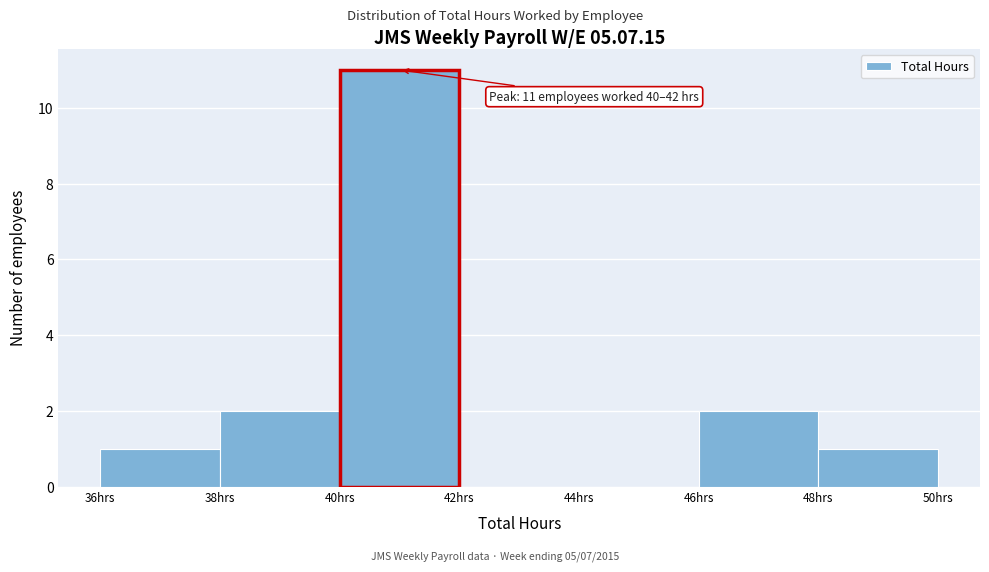

Which range on the x-axis has the tallest bar?

40 to 42